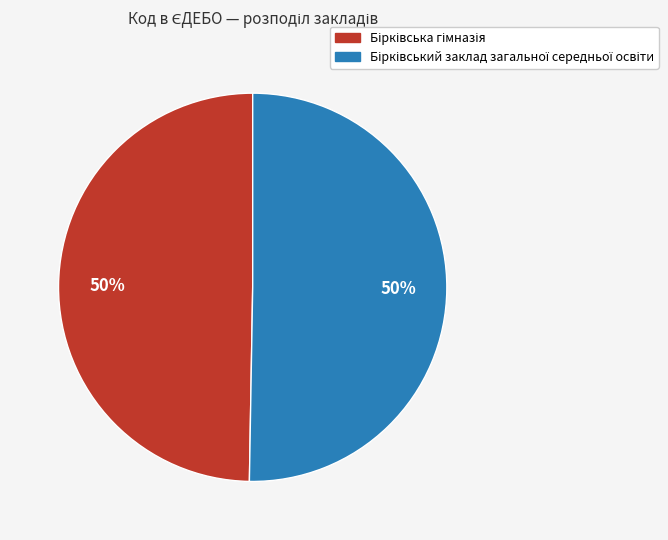

How many slices are in this pie chart?

2